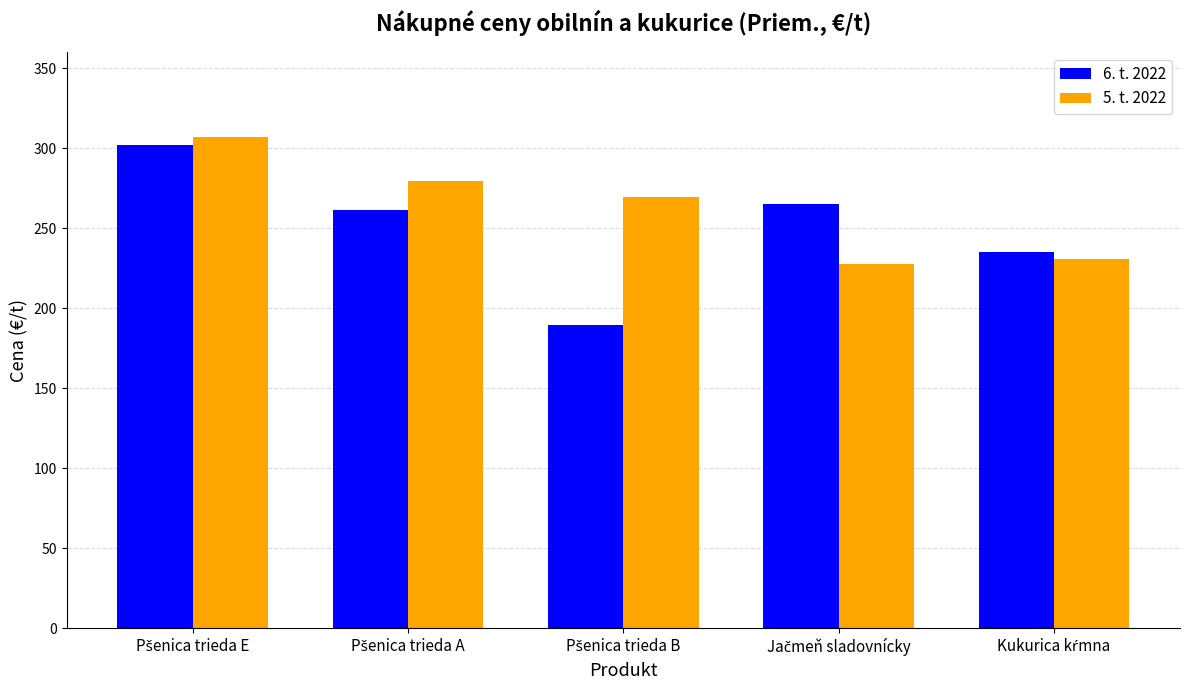

What is the minimum value shown in the chart?

189.7